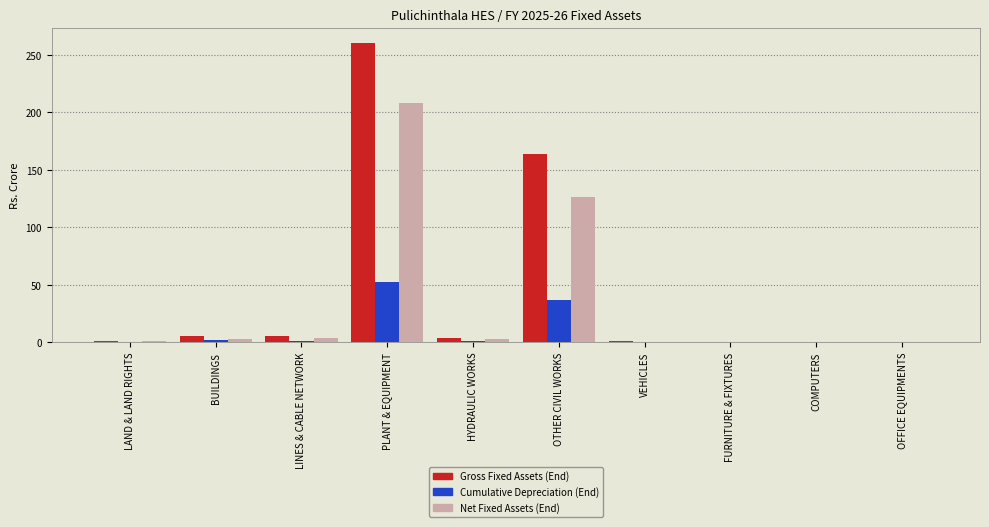

Which series has the largest range (max minus min)?

Gross Fixed Assets (End)